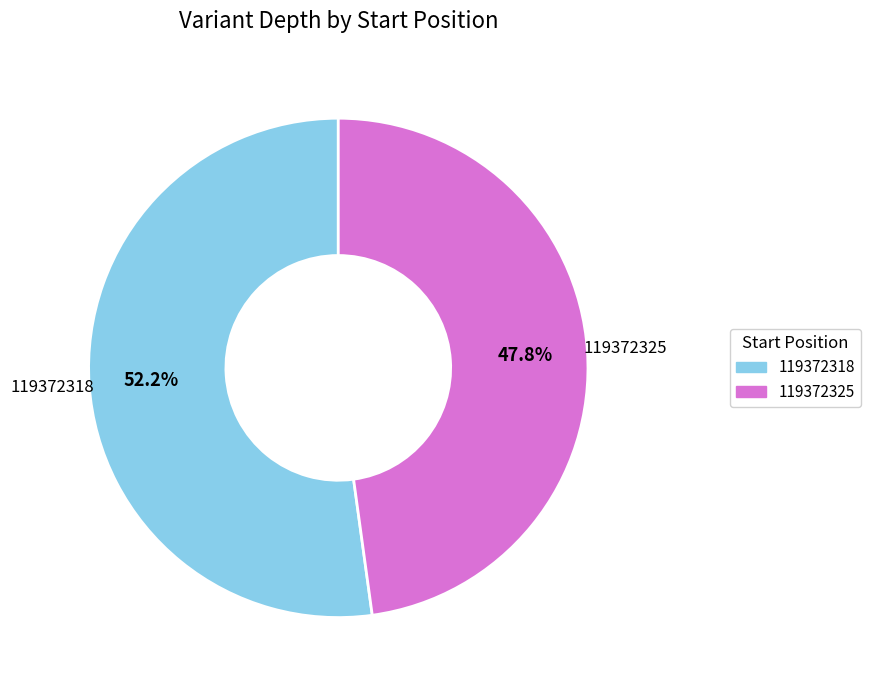

How many segments does this pie chart have?

2